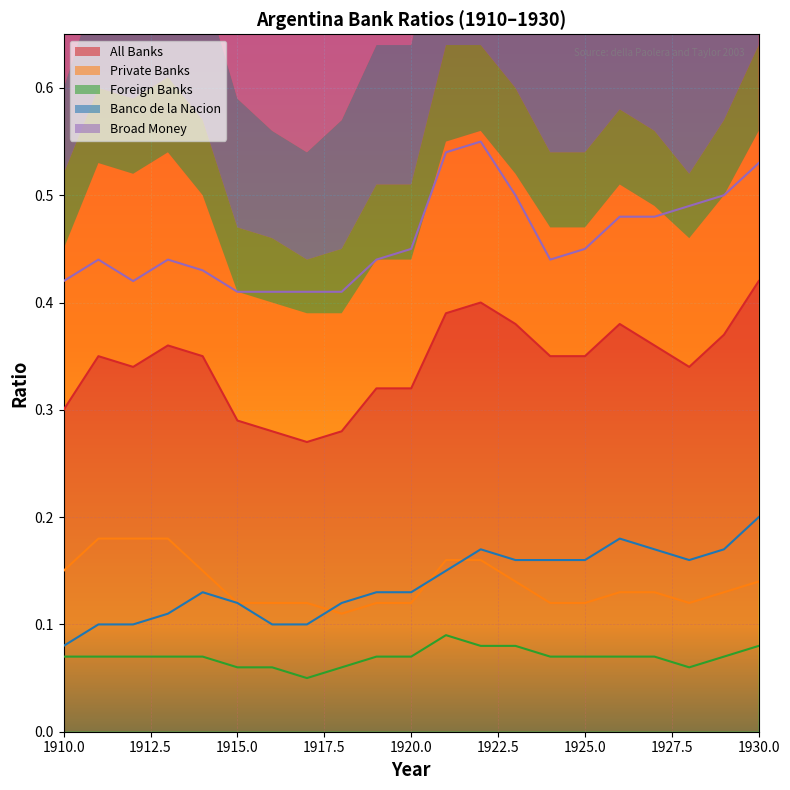

Is the value of Foreign Banks at 1916 greater than the value of Private Banks at 1917?

No